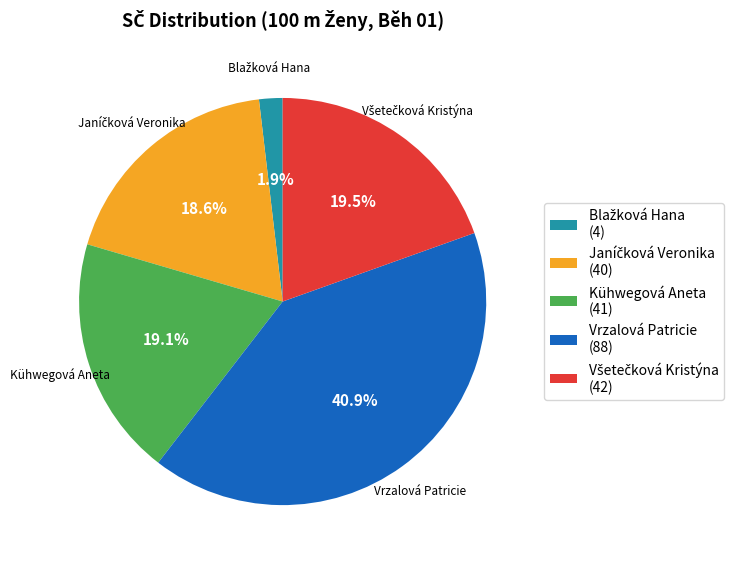

What percentage do Vrzalová Patricie and Kühwegová Aneta together represent?

60.0%